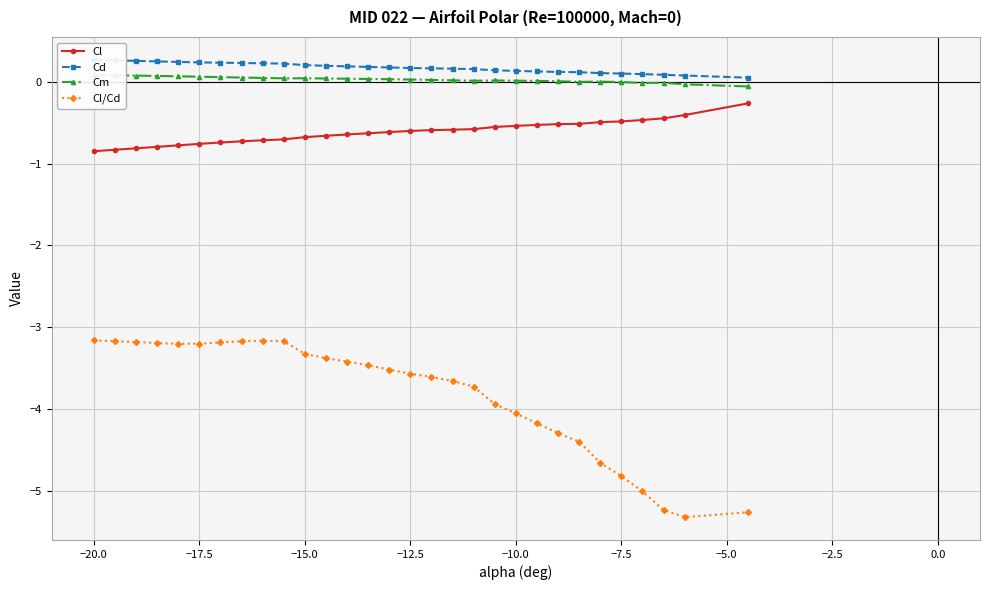

Reading left to right, transcribe all the data shown in this chart.

Cl: -0.8	-0.8	-0.8	-0.8	-0.8	-0.8	-0.7	-0.7	-0.7	-0.7	-0.7	-0.7	-0.6	-0.6	-0.6	-0.6	-0.6	-0.6	-0.6	-0.6	-0.5	-0.5	-0.5	-0.5	-0.5	-0.5	-0.5	-0.4	-0.4	-0.3
Cd: 0.3	0.3	0.3	0.2	0.2	0.2	0.2	0.2	0.2	0.2	0.2	0.2	0.2	0.2	0.2	0.2	0.2	0.2	0.2	0.1	0.1	0.1	0.1	0.1	0.1	0.1	0.1	0.1	0.1	0.1
Cm: 0.1	0.1	0.1	0.1	0.1	0.1	0.1	0.1	0.0	0.0	0.0	0.0	0.0	0.0	0.0	0.0	0.0	0.0	0.0	0.0	0.0	0.0	0.0	-0.0	0.0	-0.0	-0.0	-0.0	-0.0	-0.1
Cl/Cd: -3.2	-3.2	-3.2	-3.2	-3.2	-3.2	-3.2	-3.2	-3.2	-3.2	-3.3	-3.4	-3.4	-3.5	-3.5	-3.6	-3.6	-3.7	-3.7	-3.9	-4.1	-4.2	-4.3	-4.4	-4.7	-4.8	-5.0	-5.2	-5.3	-5.3